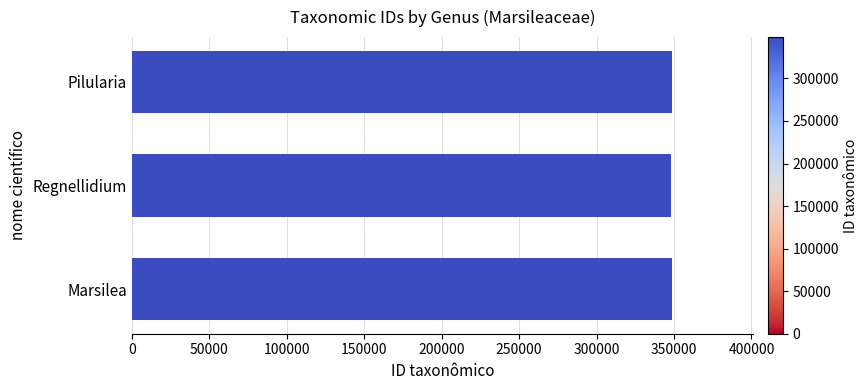

Are the bars horizontal?

Yes